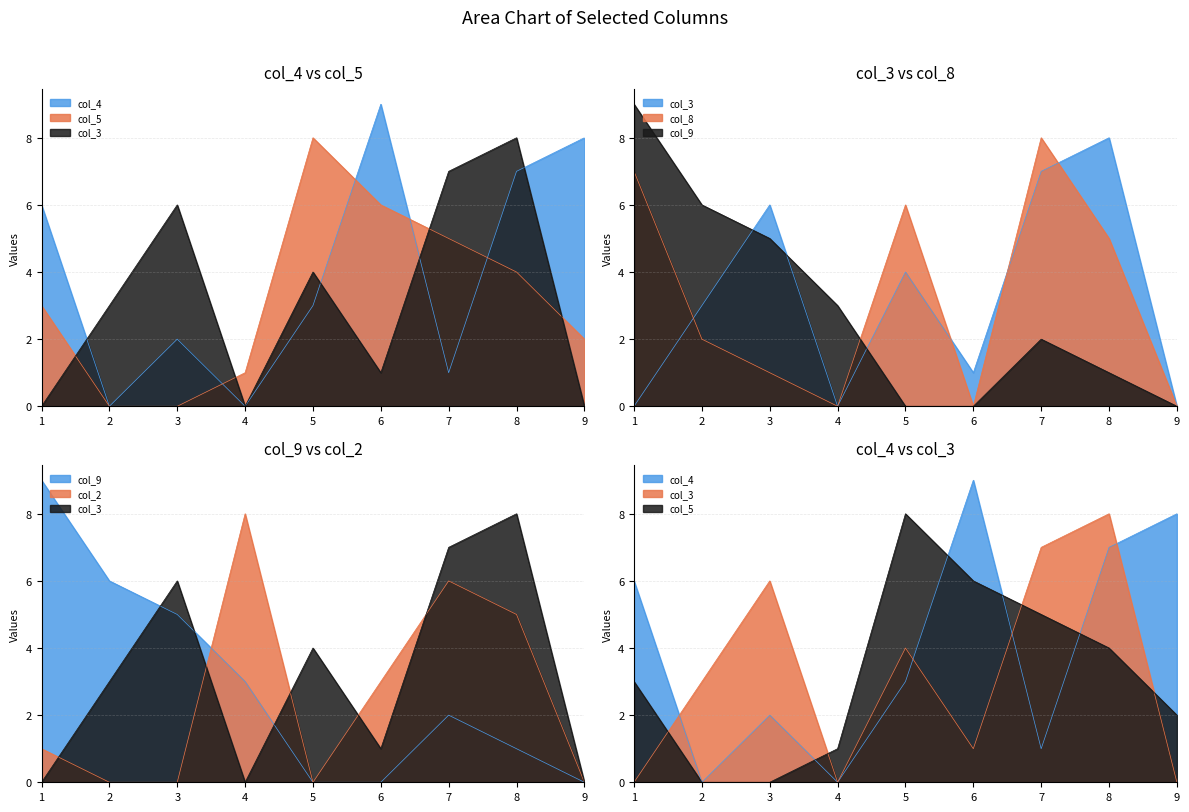

Which category has the lowest value in the col_8 series?

4